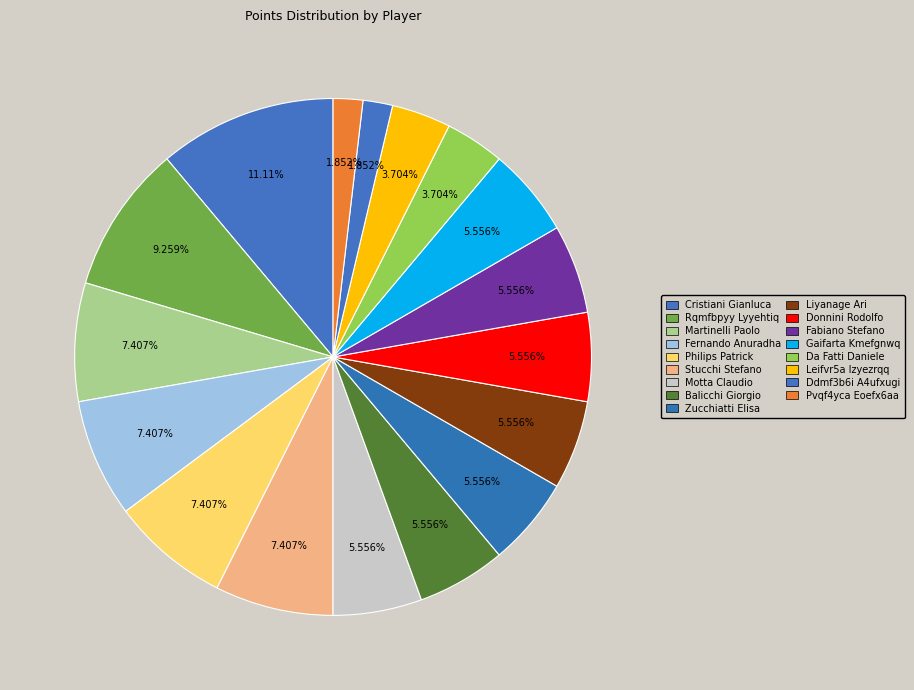

What percentage is the Philips Patrick slice, to the nearest percent?

7%